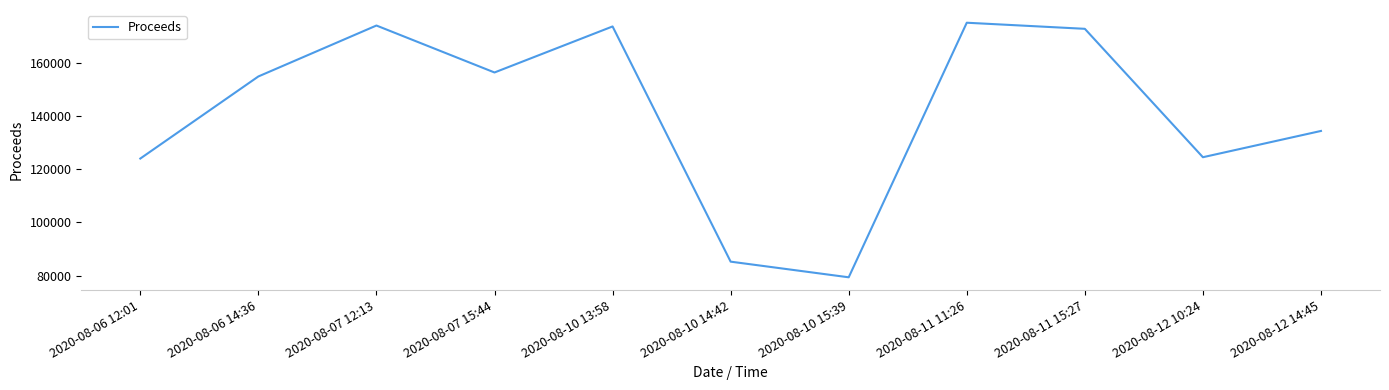

The chart shows a value of 44519.8 at 2020-08-12 14:45. True or false?

False